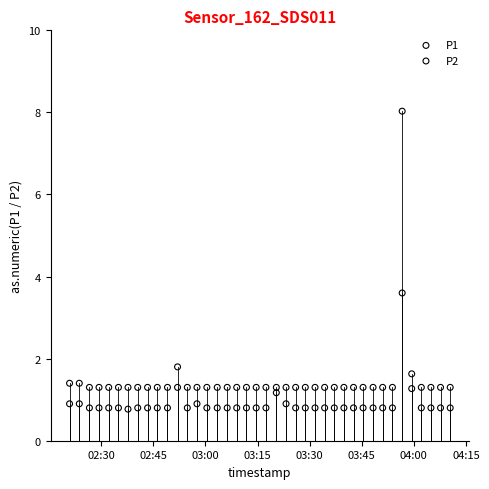

Across all data points, what is the range of Y values (max minus min)?

7.3